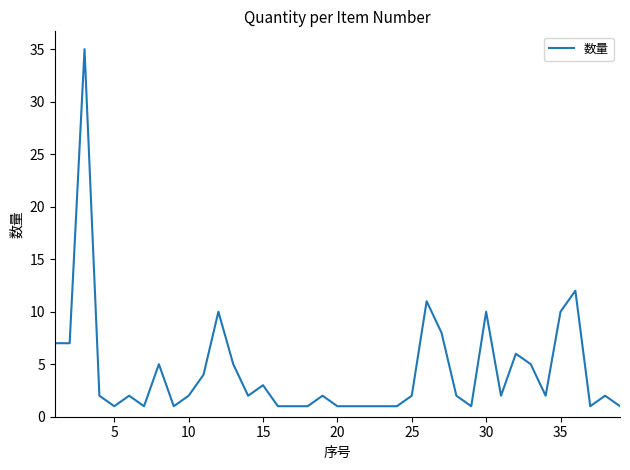

What is the maximum value shown in the chart?

35